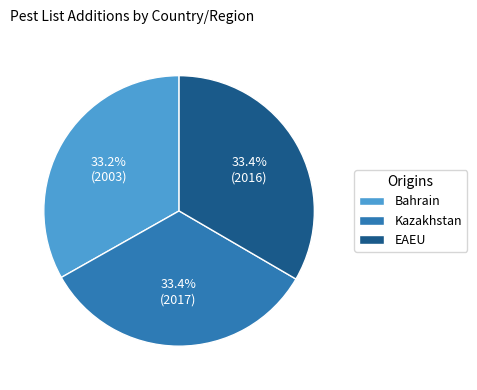

What percentage is the Kazakhstan slice, to the nearest percent?

33%